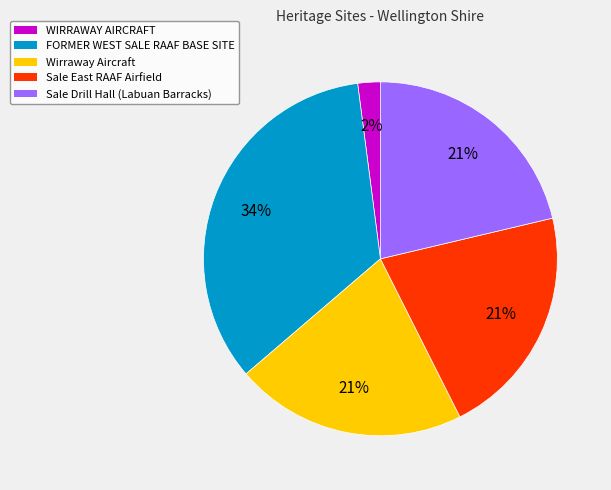

How many slices are in this pie chart?

5